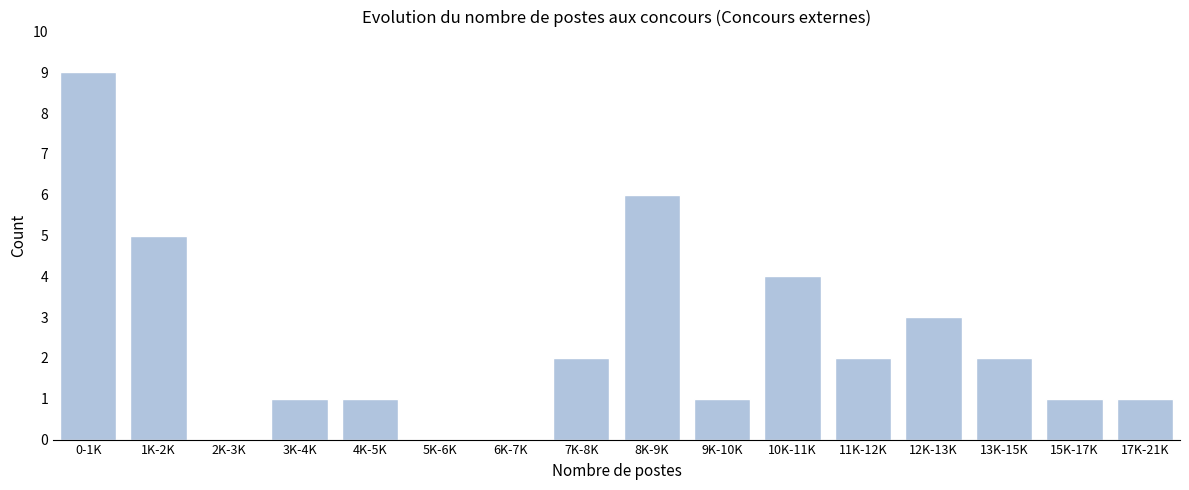

Reading left to right, list all the values displayed in this chart.

0-1K=9	1K-2K=5	2K-3K=0	3K-4K=1	4K-5K=1	5K-6K=0	6K-7K=0	7K-8K=2	8K-9K=6	9K-10K=1	10K-11K=4	11K-12K=2	12K-13K=3	13K-15K=2	15K-17K=1	17K-21K=1